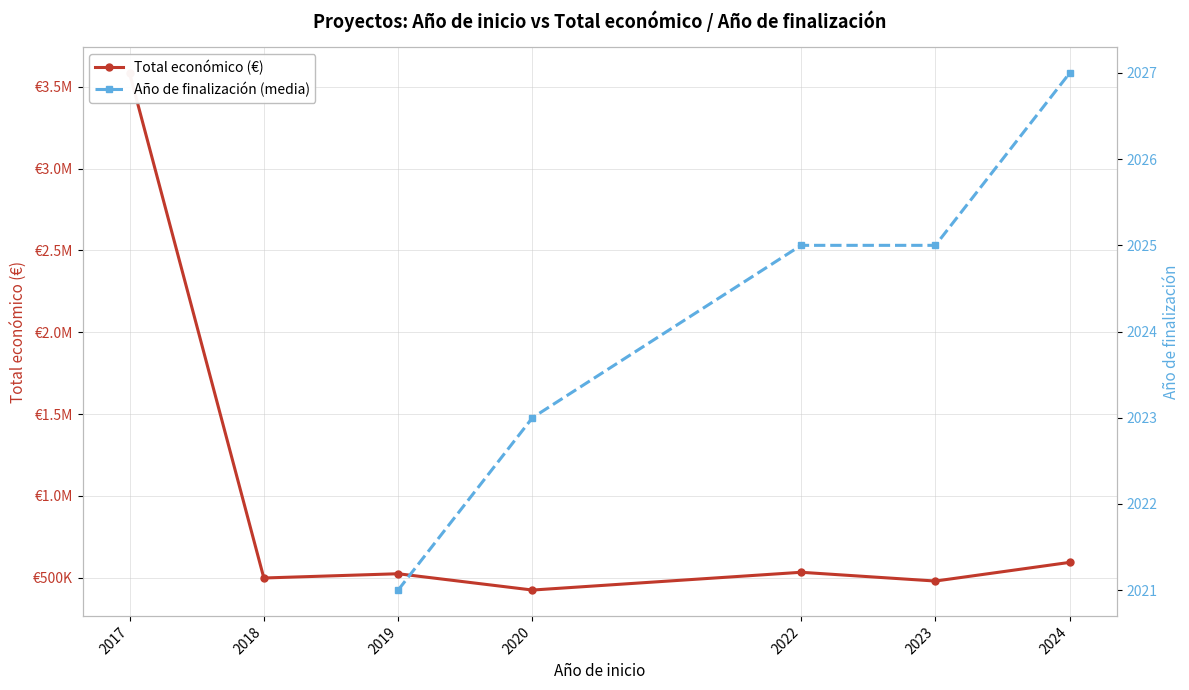

Between 2019 and 2024, which is larger?

2024